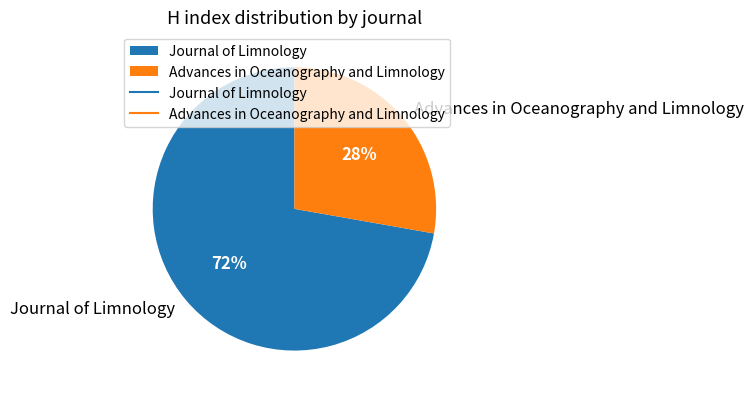

To the nearest percent, what is the combined percentage of Journal of Limnology and Advances in Oceanography and Limnology?

100%